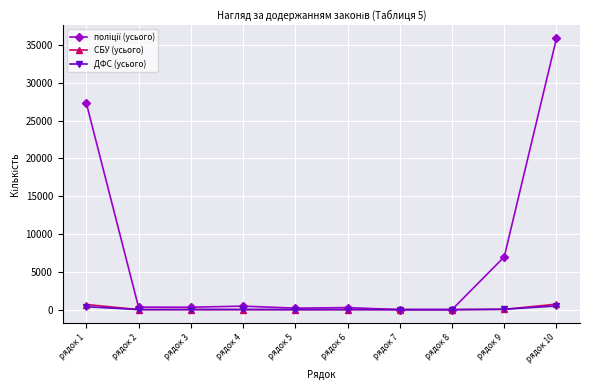

Which label corresponds to the largest value in the chart?

рядок 10